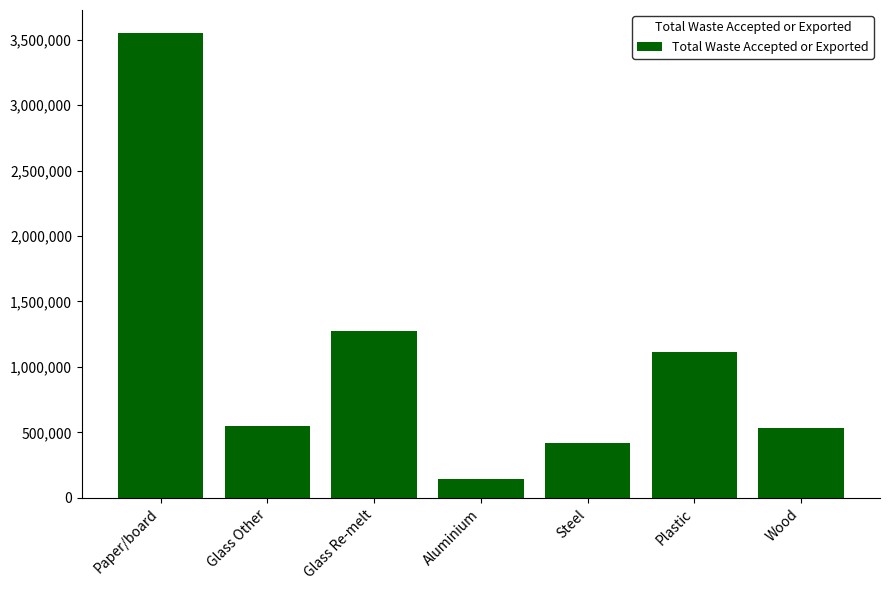

What is the value of the 4th bar from the left?

145035